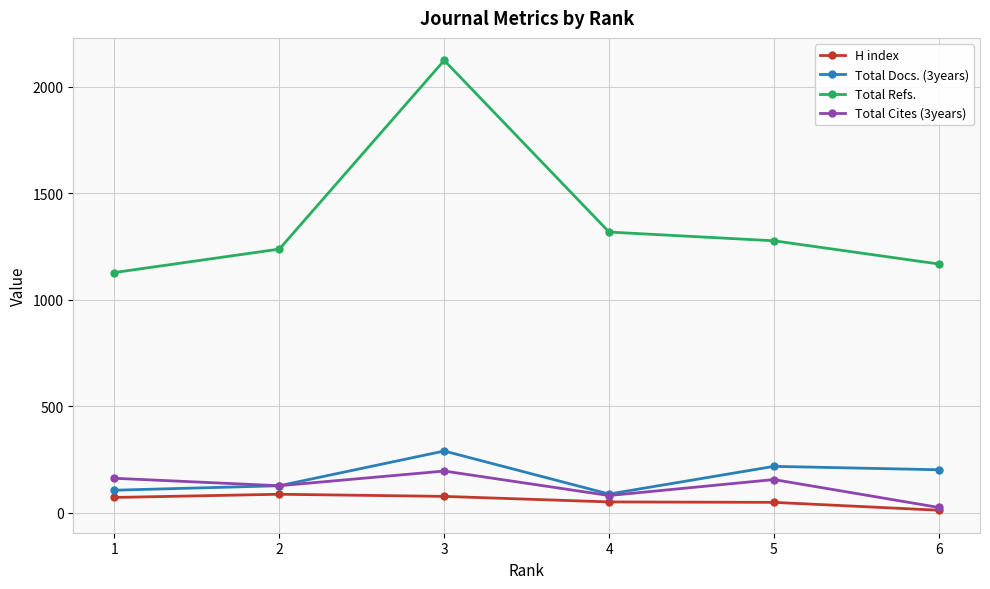

Which series has the largest range (max minus min)?

Total Refs.